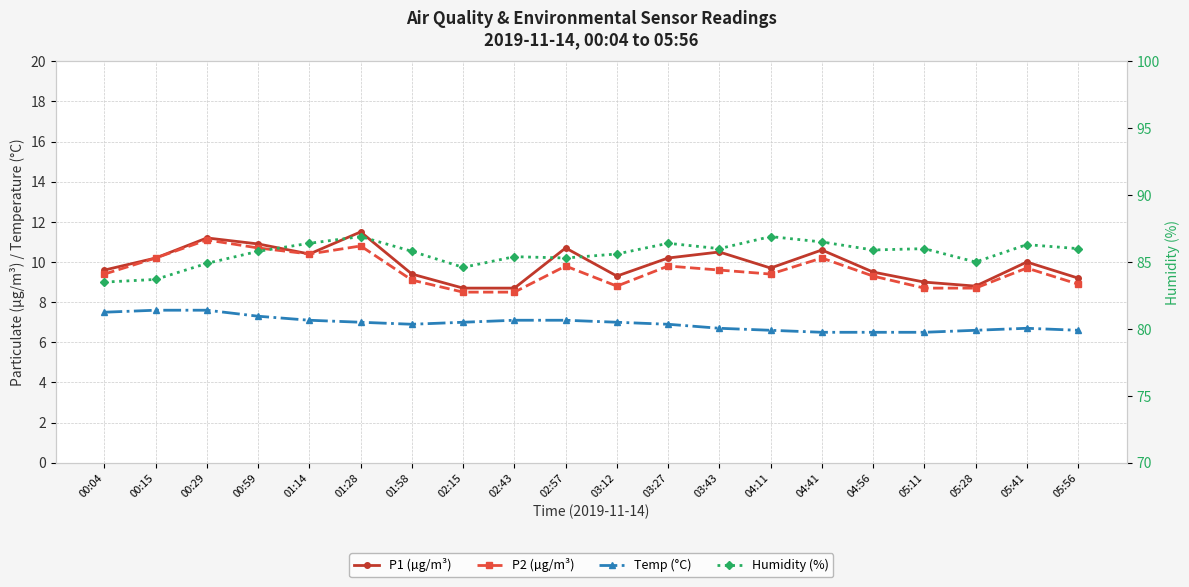

What is the minimum value for Humidity (%)?

83.5